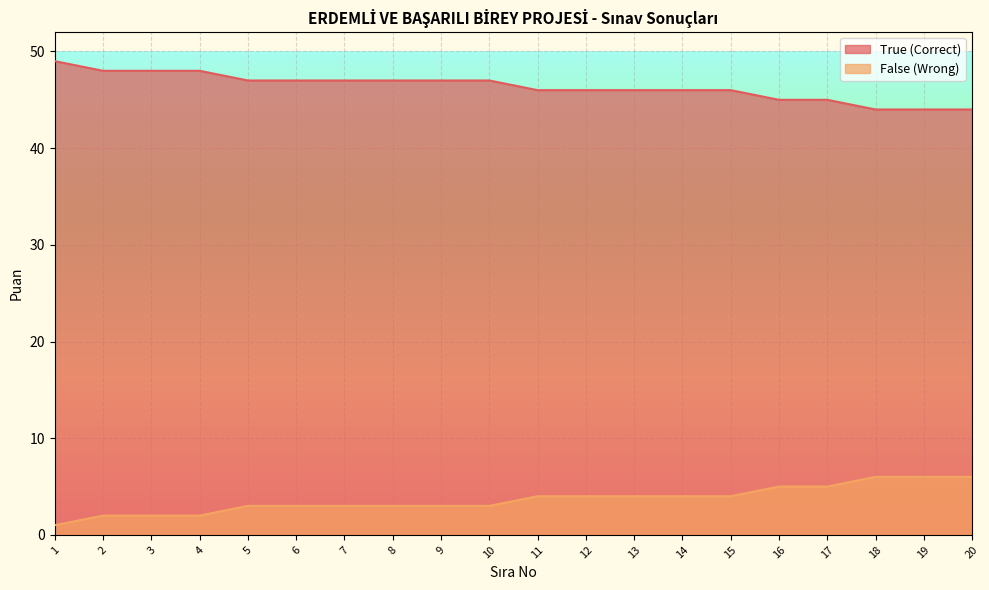

Does the chart display data point markers on the line(s)?

No